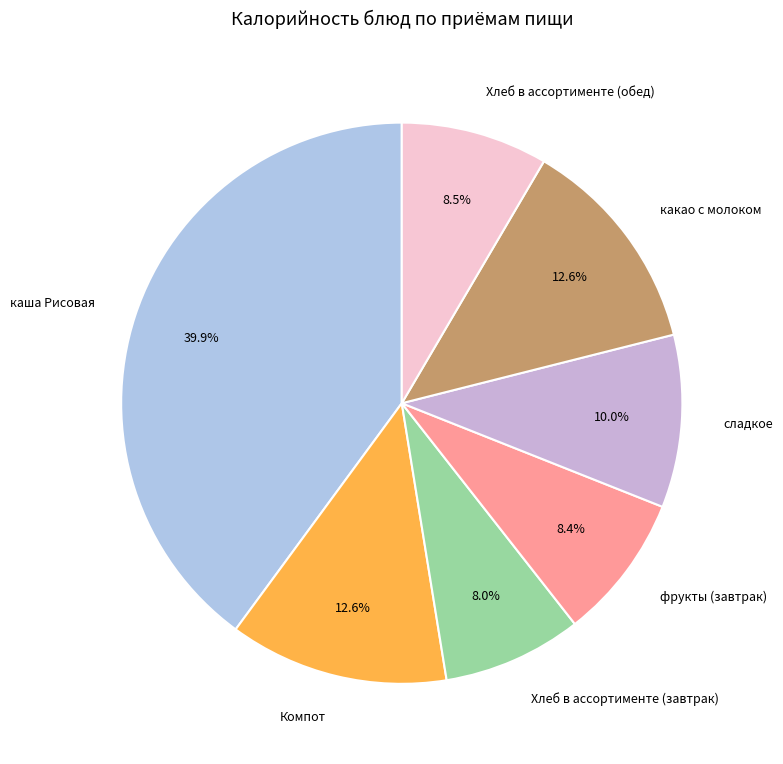

To the nearest percent, what is the difference between the largest and smallest slice percentages?

32%